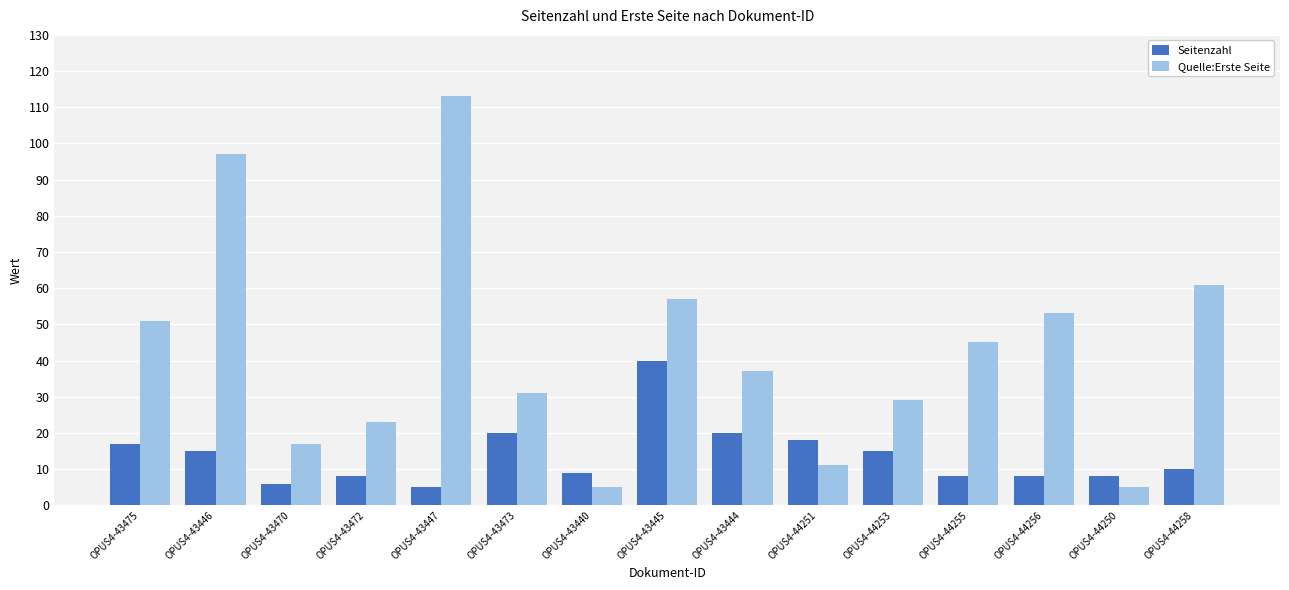

Between OPUS4-43472 and OPUS4-44253, which series saw the biggest shift?

Seitenzahl